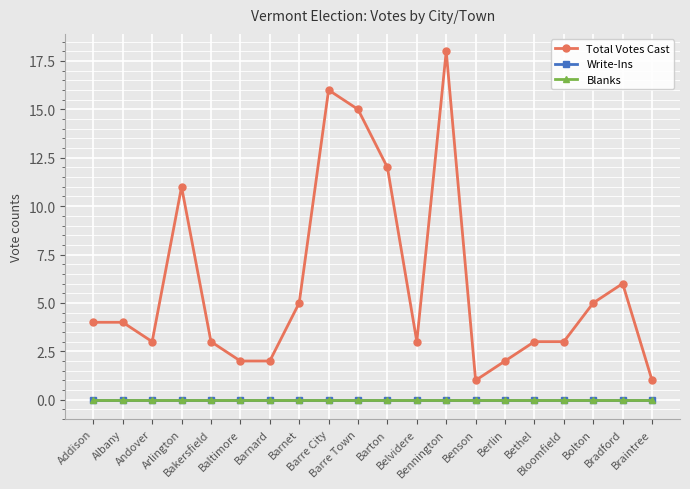

Reading left to right, list all the values displayed in this chart.

Total Votes Cast: 4	4	3	11	3	2	2	5	16	15	12	3	18	1	2	3	3	5	6	1
Write-Ins: 0	0	0	0	0	0	0	0	0	0	0	0	0	0	0	0	0	0	0	0
Blanks: 0	0	0	0	0	0	0	0	0	0	0	0	0	0	0	0	0	0	0	0